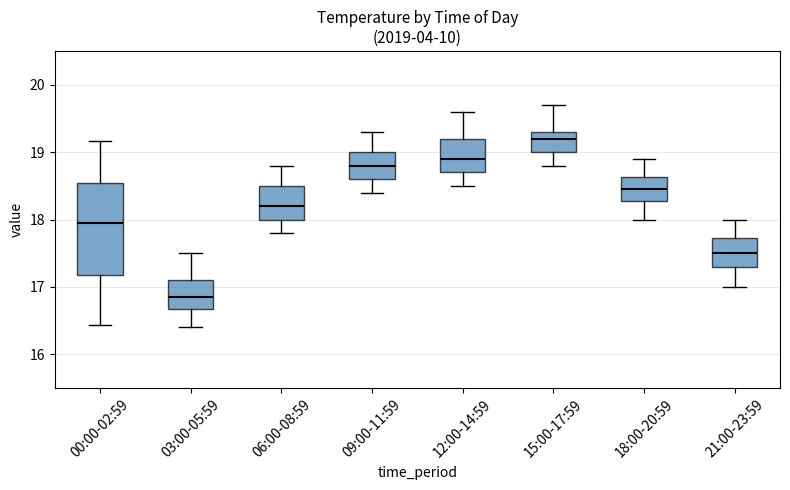

Comparing the boxes themselves (not the whiskers), which one is the tallest?

00:00-02:59